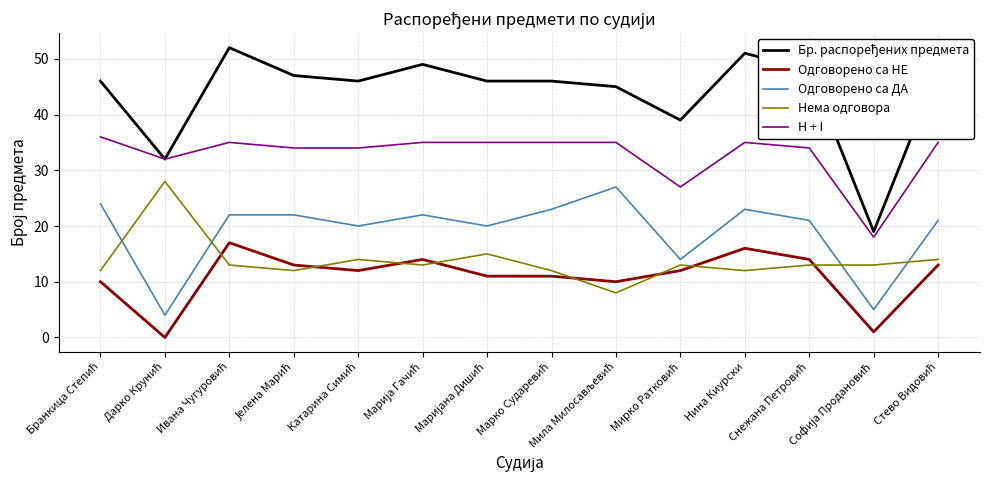

What is the lowest value of the Одговорено са ДА series?

4